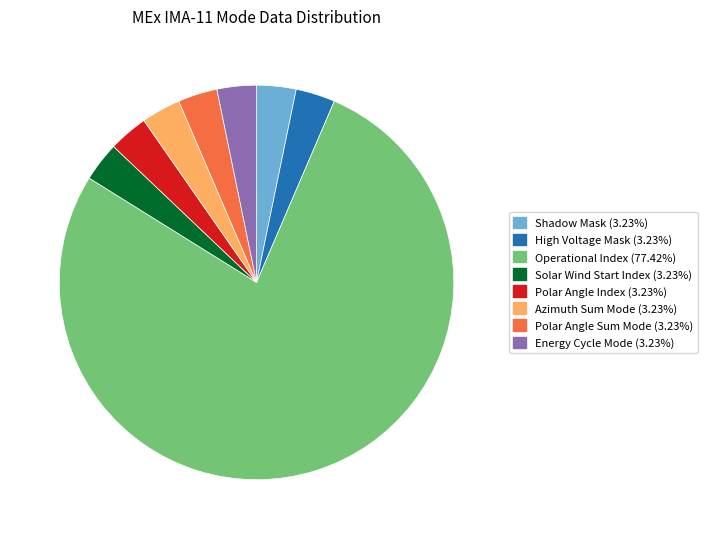

Do Shadow Mask and High Voltage Mask together represent more than half of the pie?

No